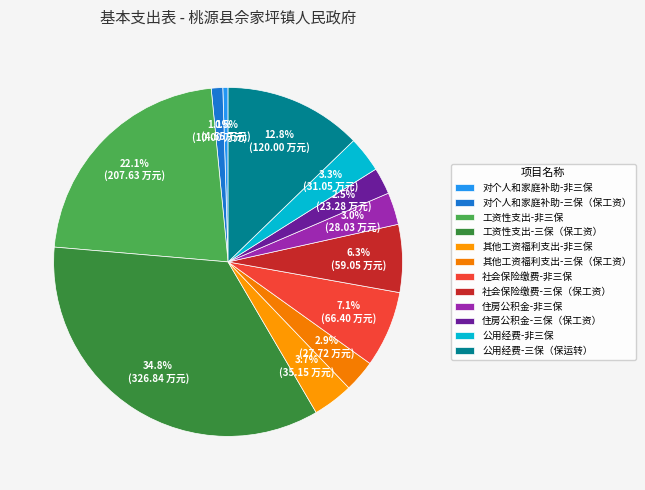

Do 公用经费-非三保 and 其他工资福利支出-非三保 together represent more than half of the pie?

No